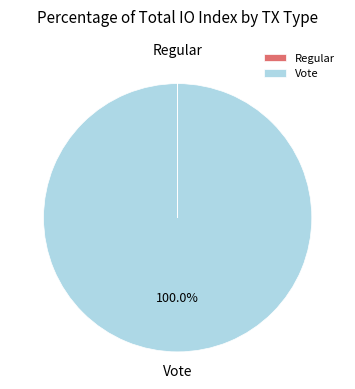

To the nearest percent, what is the difference between the largest and smallest slice percentages?

100%